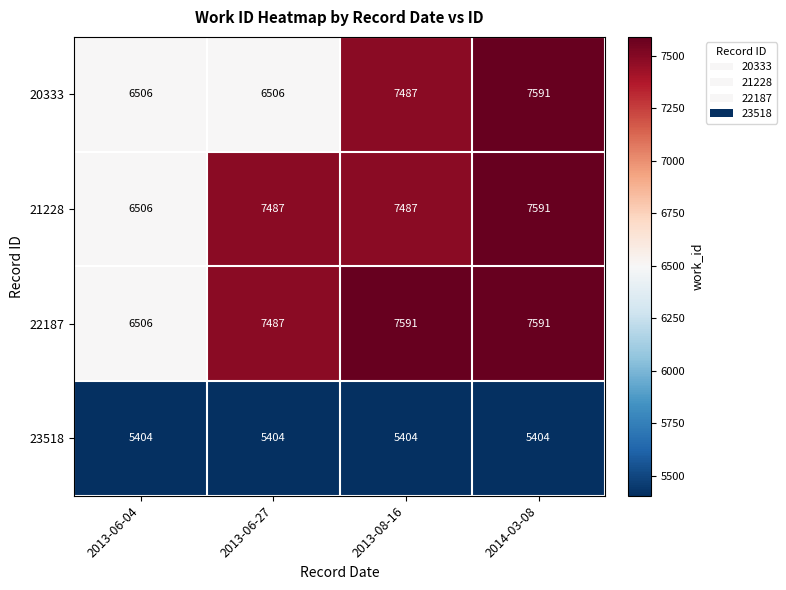

Read the 22187 value at 2013-06-04, to the nearest 100.

6500